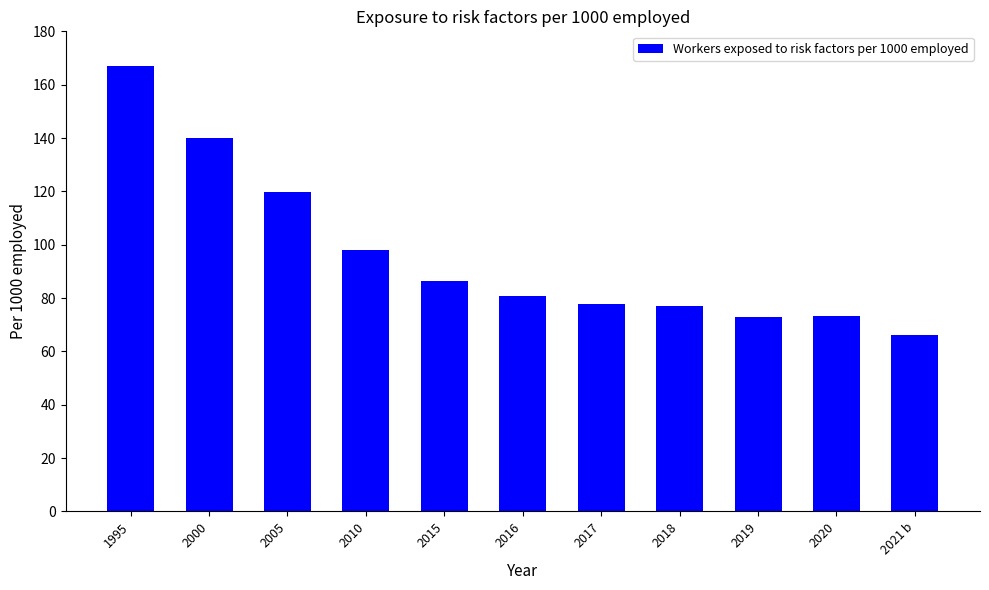

What is the difference between the maximum and minimum values?

100.8